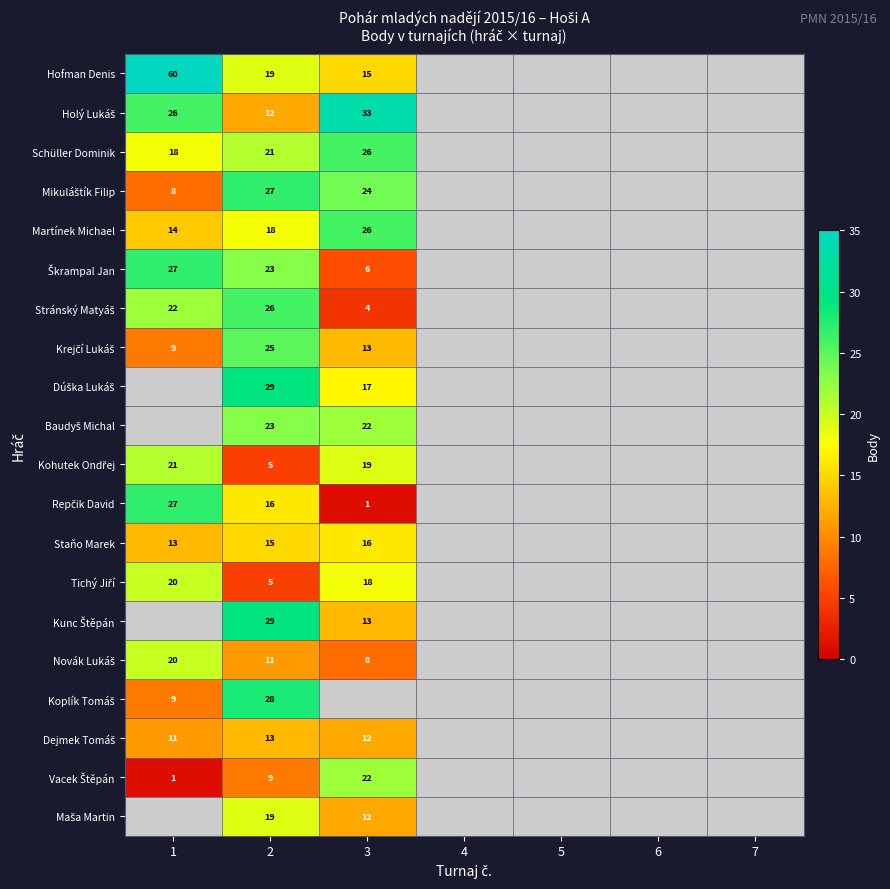

The value of Hofman Denis at 1 is 60. True or false?

True